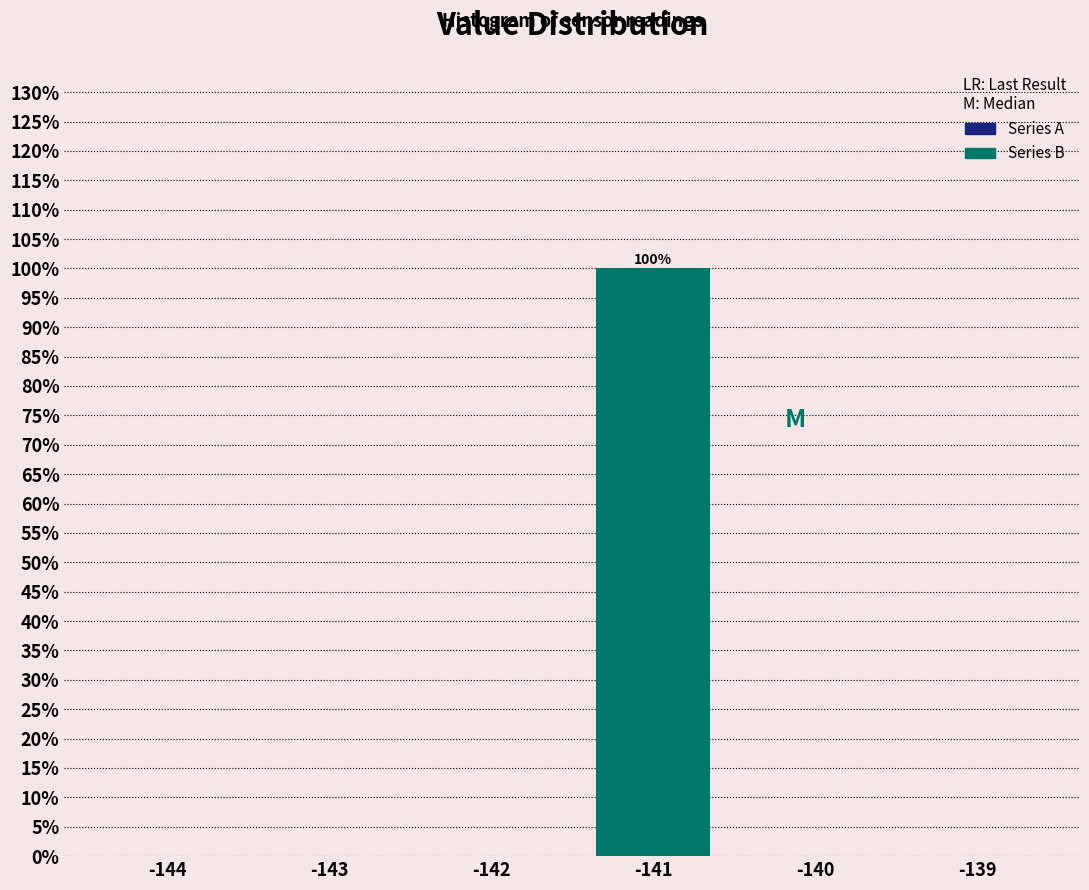

Reading left to right, extract all data points from this chart.

-143=0	-141=100	-139=0